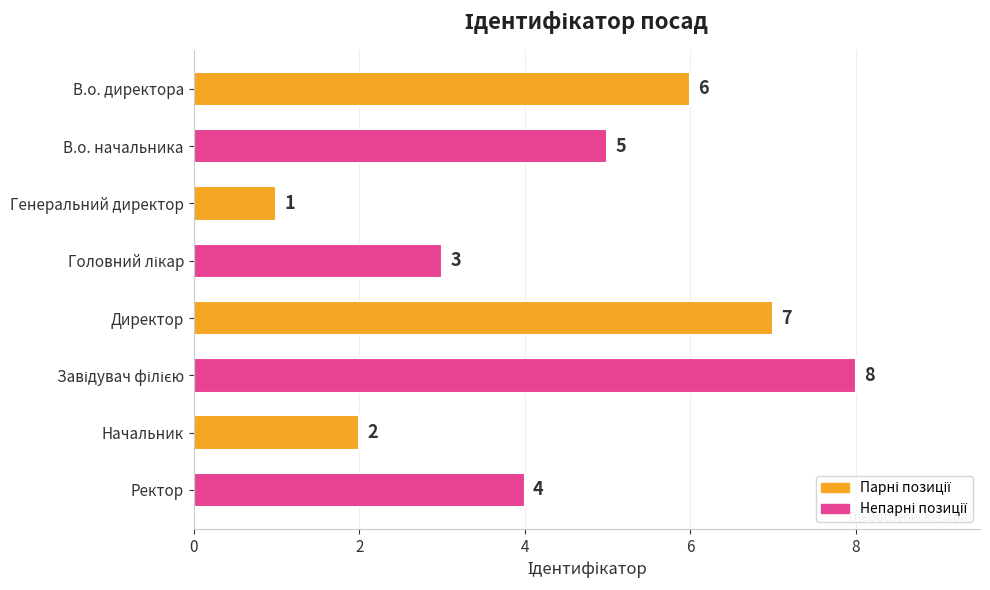

Does the chart contain any negative values?

No